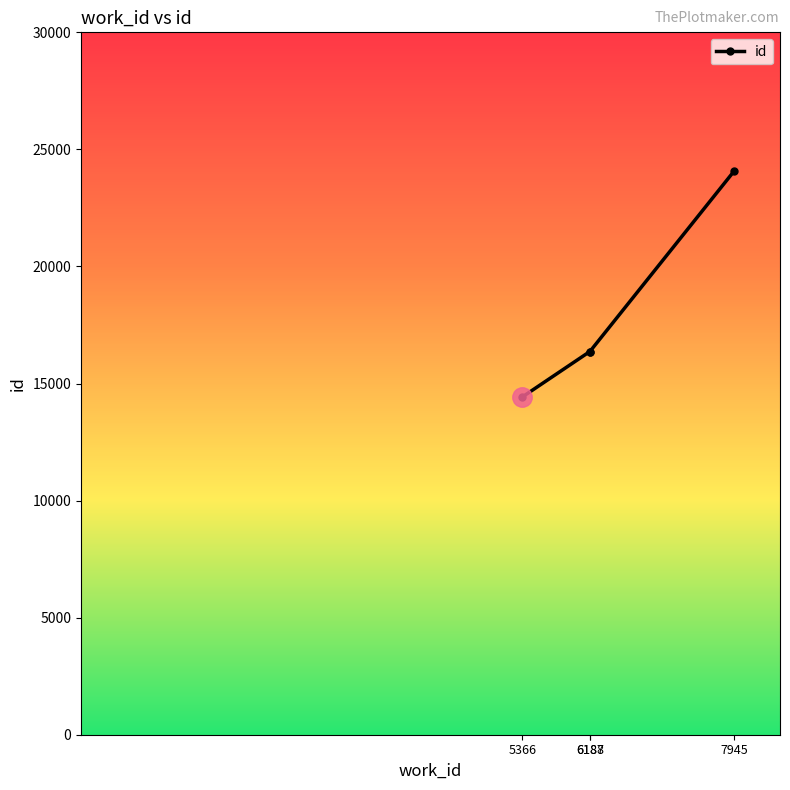

What is the change in value from 5366 to 7945?

+9662